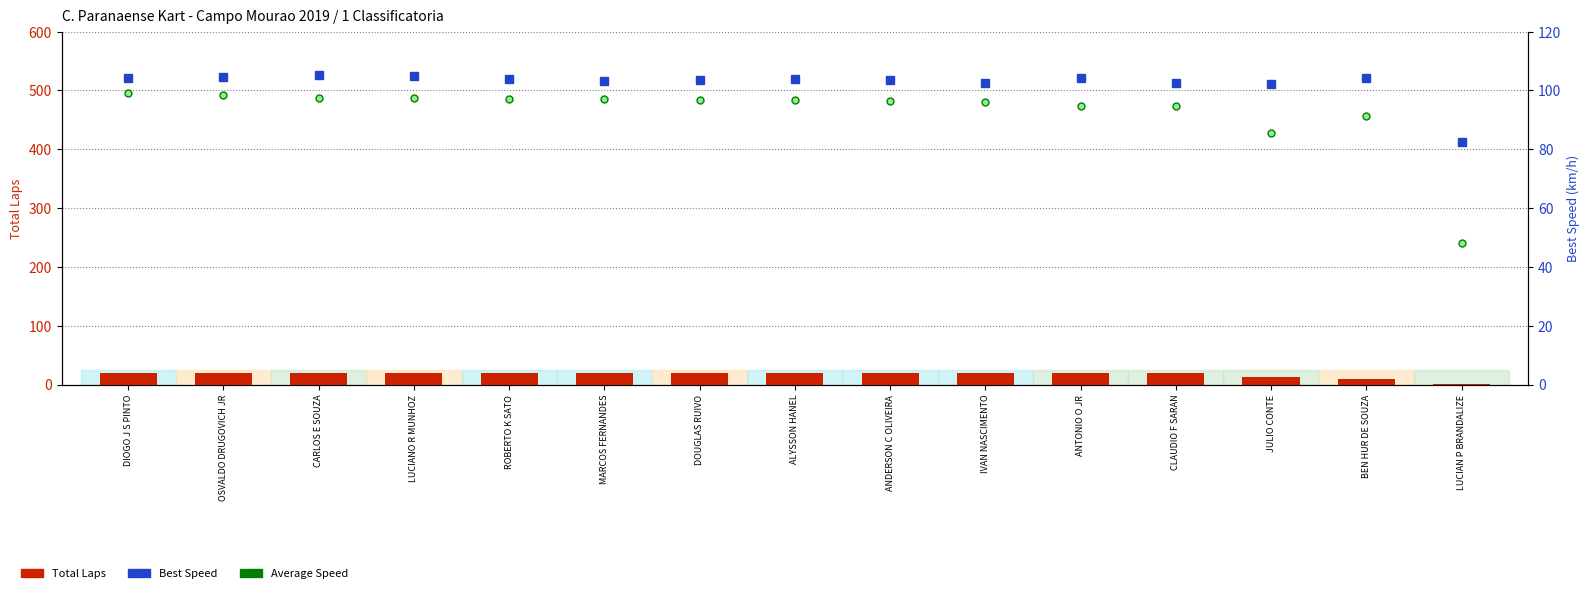

How many groups of bars are there?

15